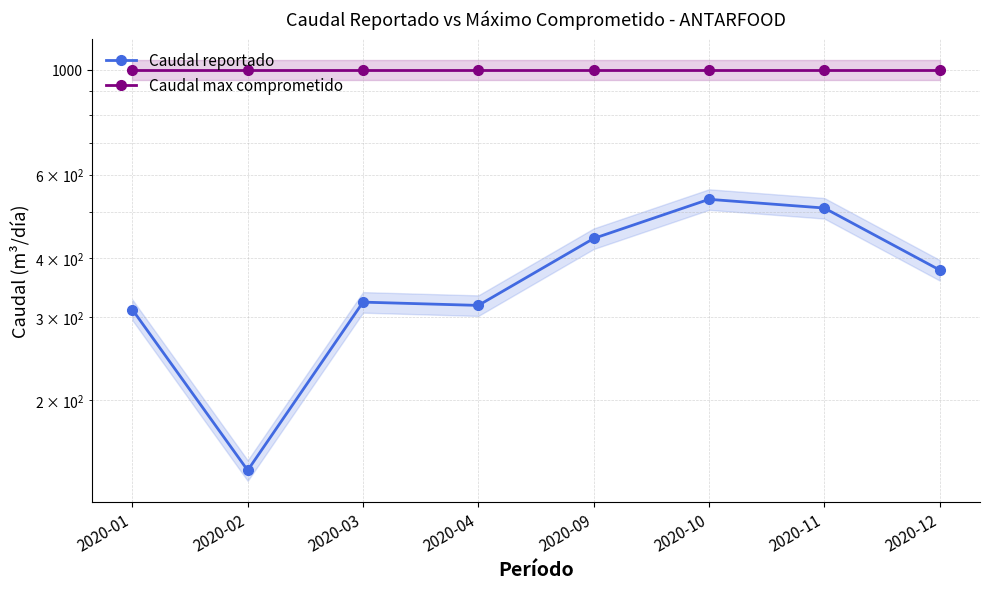

Does the chart display data point markers on the line(s)?

Yes